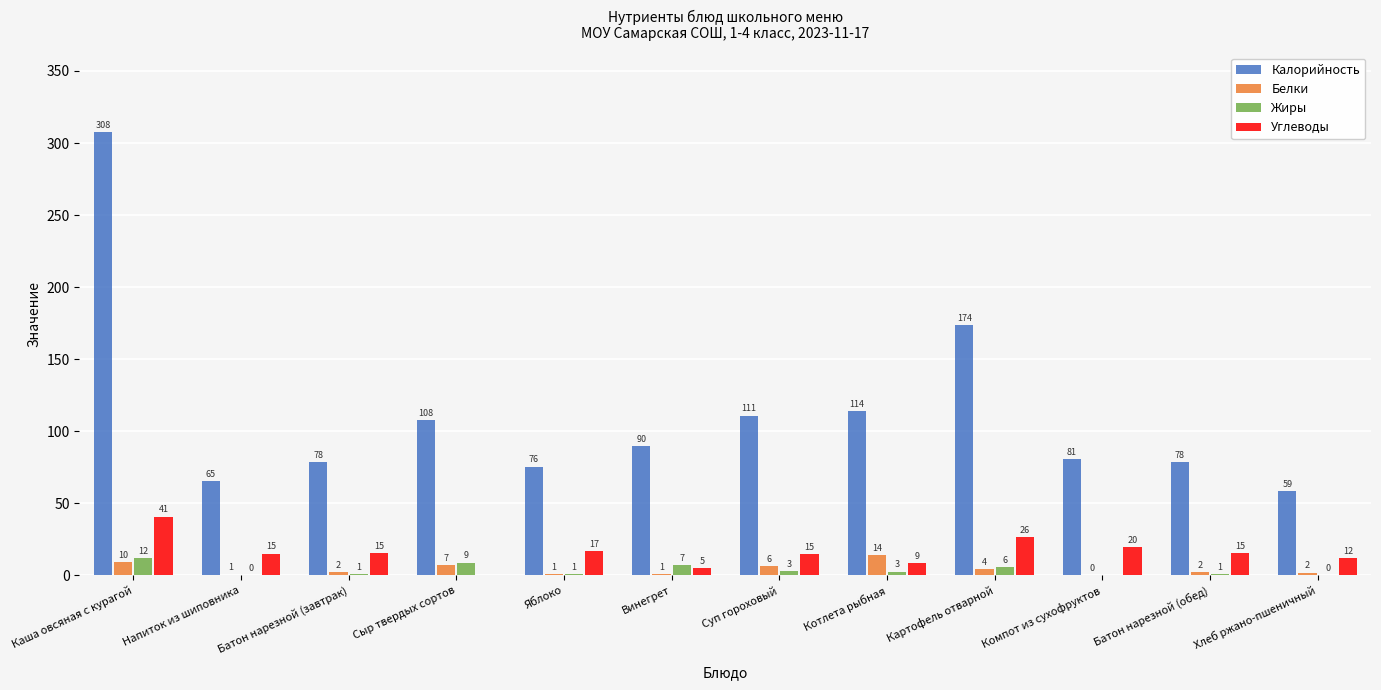

How many groups of bars are there?

12